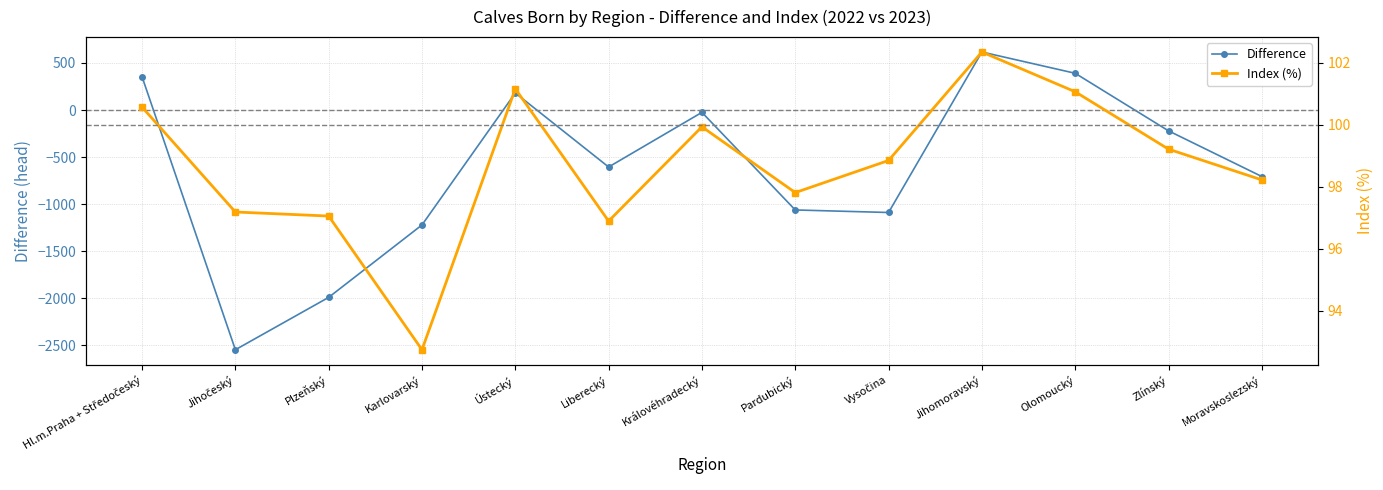

The value of Index (%) at Jihočeský is 97.2. True or false?

True